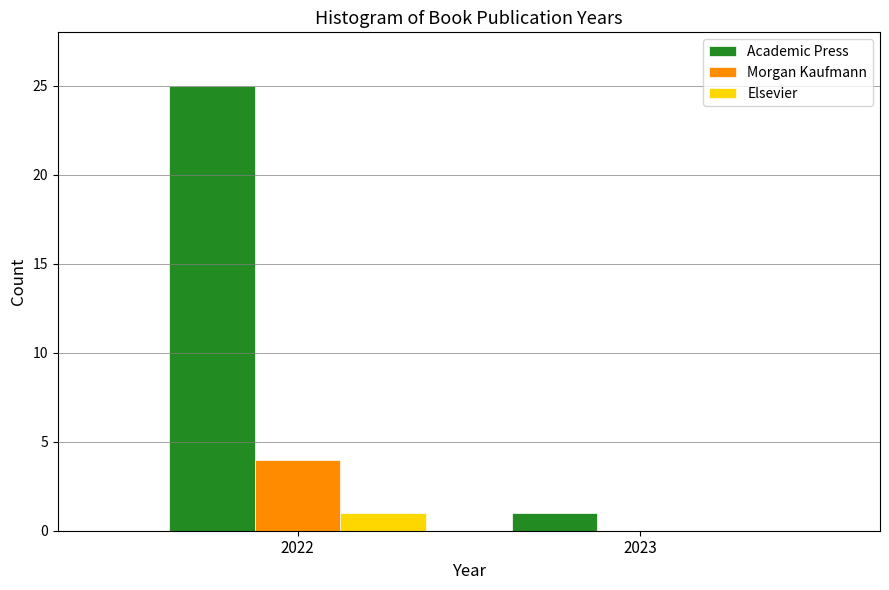

Reading left to right, list all the values displayed in this chart.

Academic Press: 2022=25	2023=1
Morgan Kaufmann: 2022=4	2023=0
Elsevier: 2022=1	2023=0